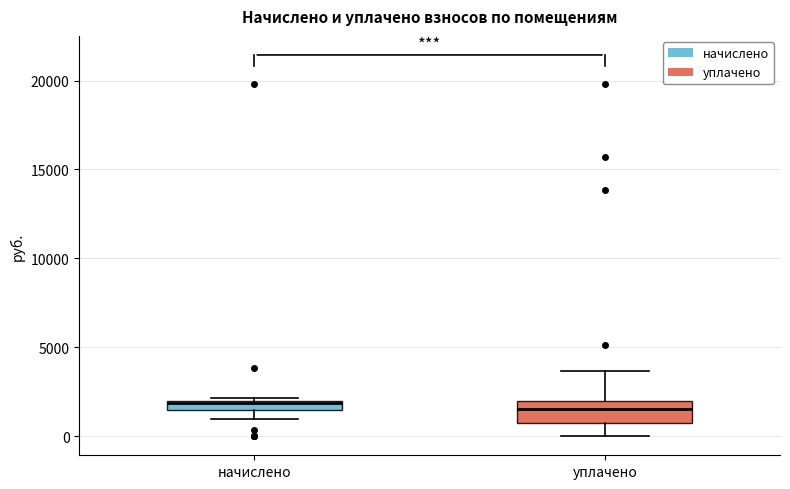

Which box is the tallest, from its lower edge to its upper edge?

уплачено